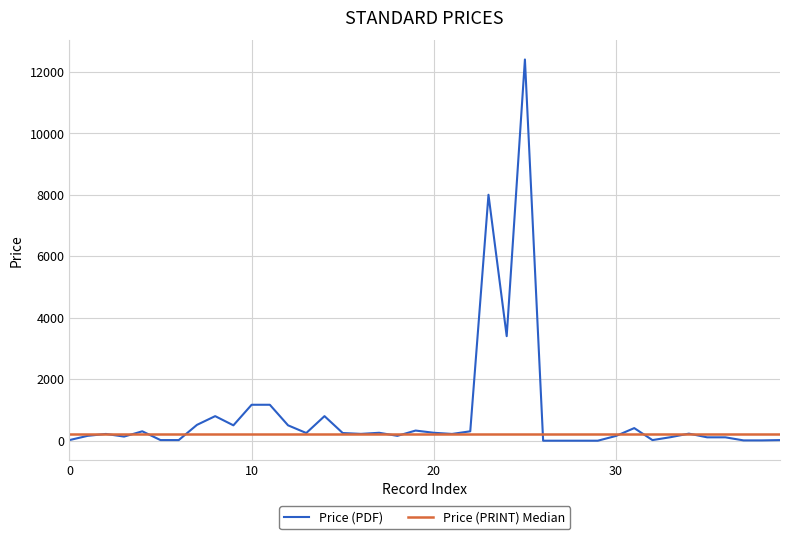

What is the label of the 17th point from the left?

16